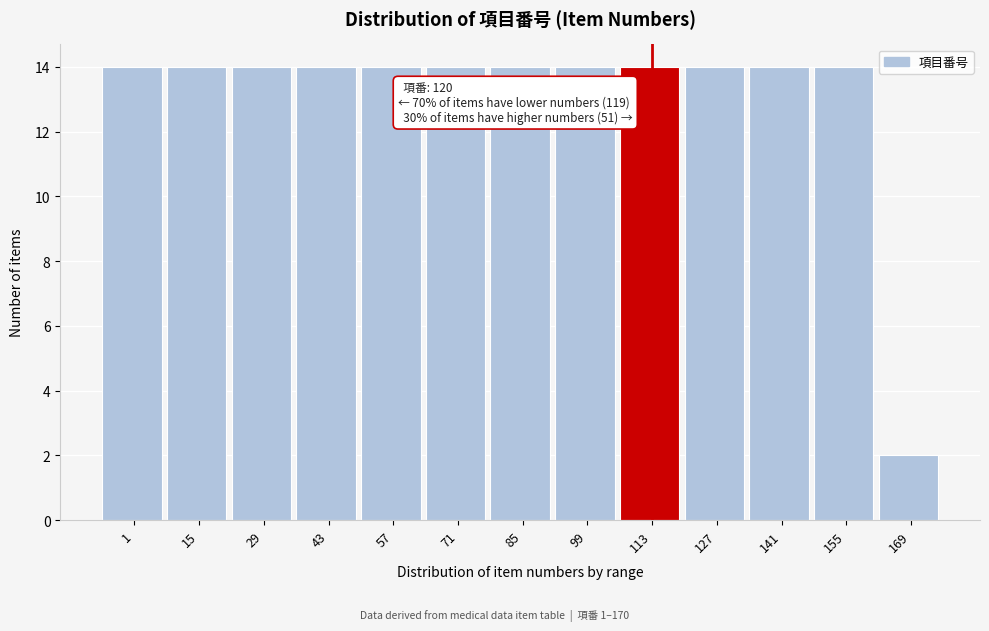

Reading left to right, transcribe all the data shown in this chart.

14	14	14	14	14	14	14	14	14	14	14	14	2